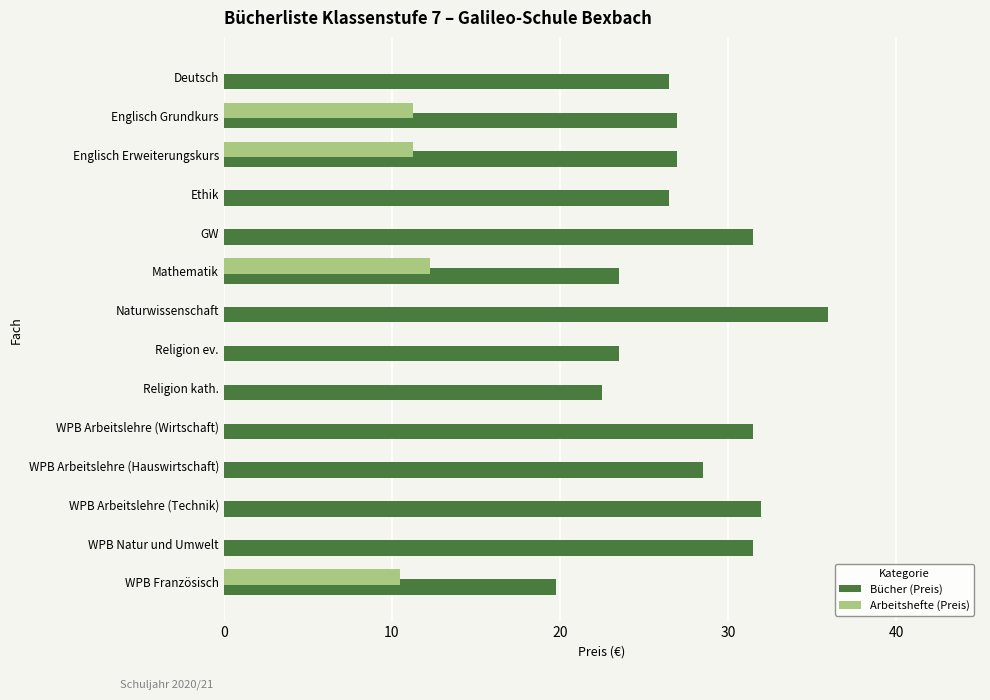

Between Naturwissenschaft and WPB Natur und Umwelt, which series saw the biggest shift?

Bücher (Preis)